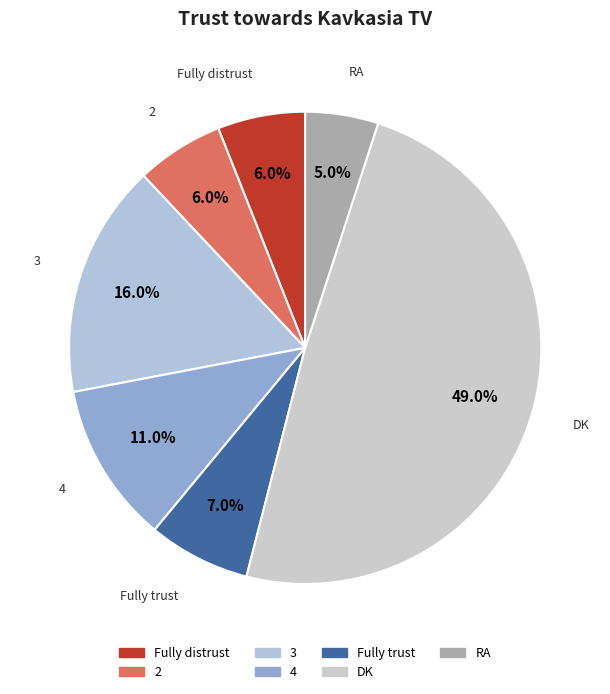

How many slices are in this pie chart?

7